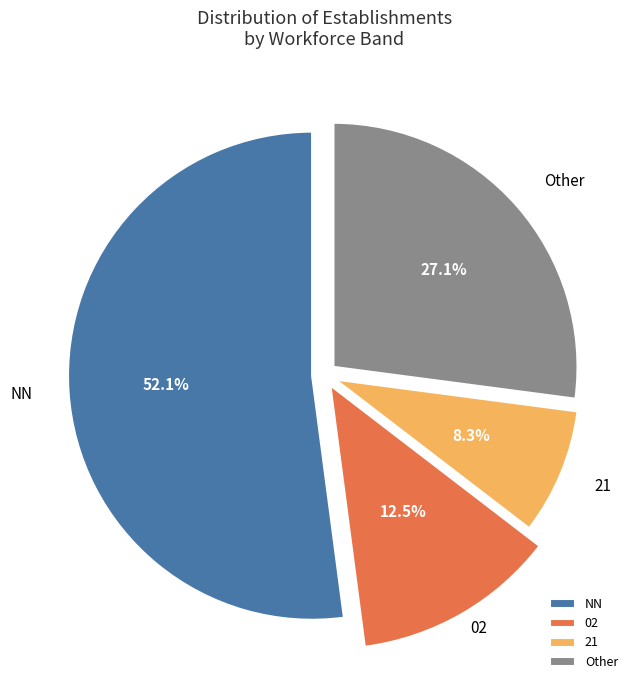

To the nearest percent, what is the combined percentage of NN and 21?

60%